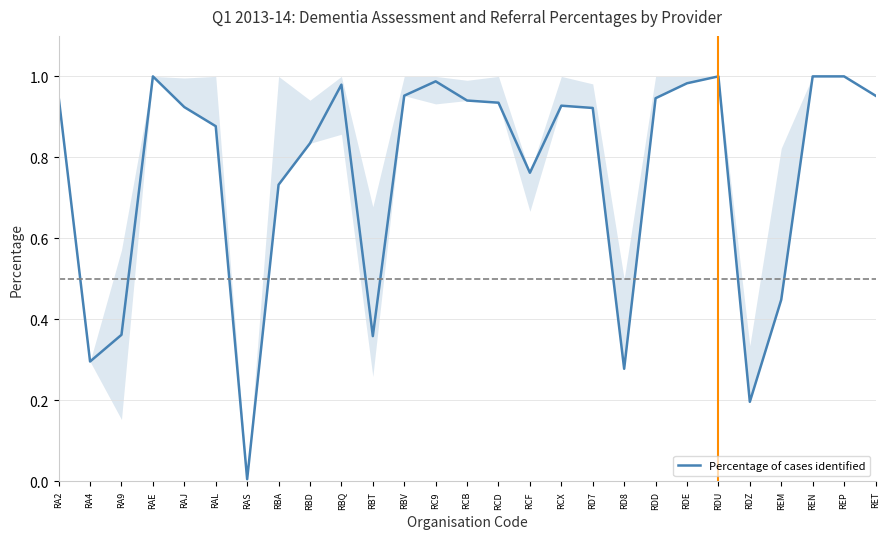

Between RD7 and RDE, which is larger?

RDE